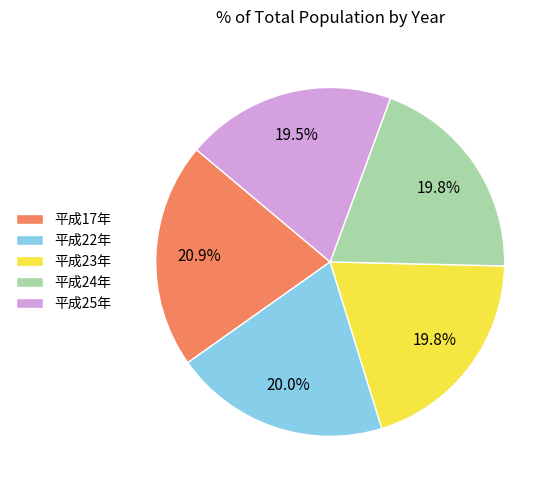

How many segments does this pie chart have?

5